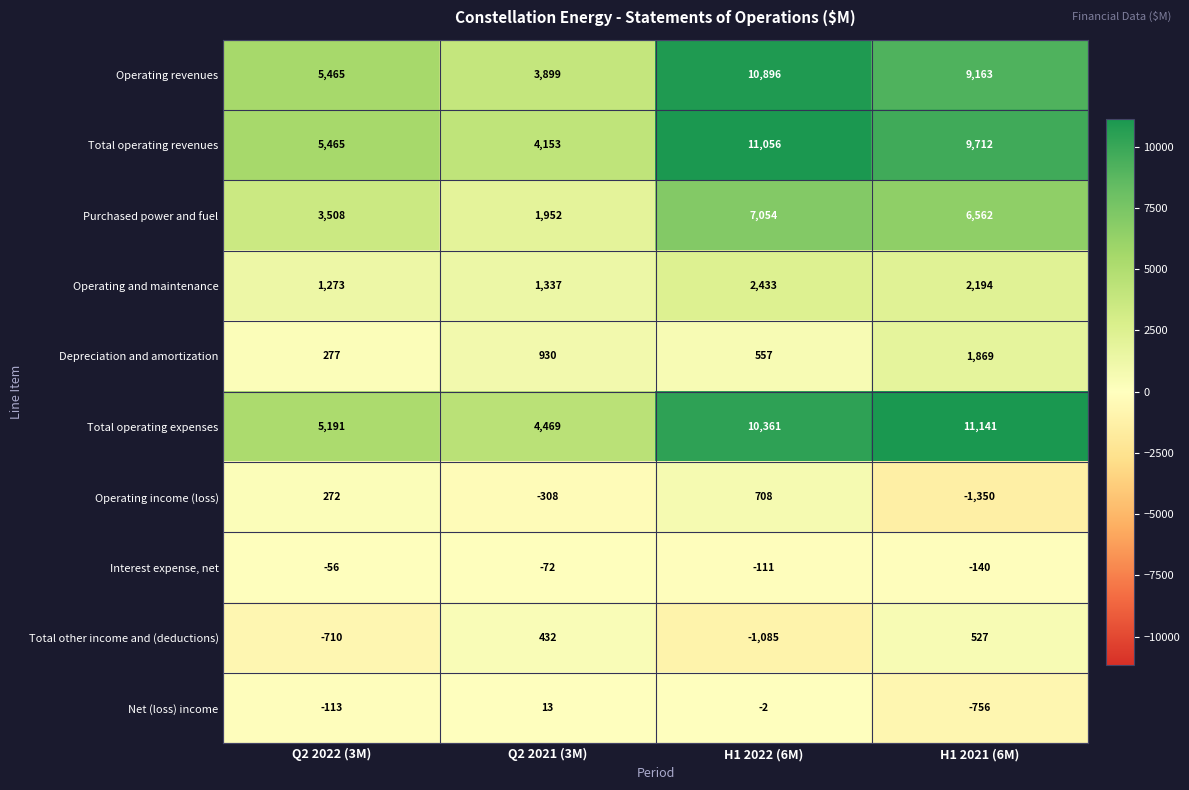

Which category has the lowest value in the Operating income (loss) series?

H1 2021 (6M)